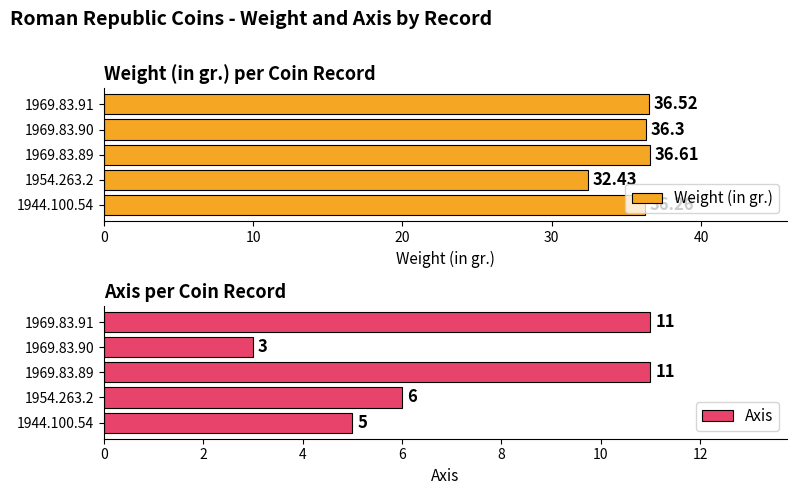

Rank the categories by Weight (in gr.) value from lowest to highest.

1954.263.2, 1944.100.54, 1969.83.90, 1969.83.91, 1969.83.89